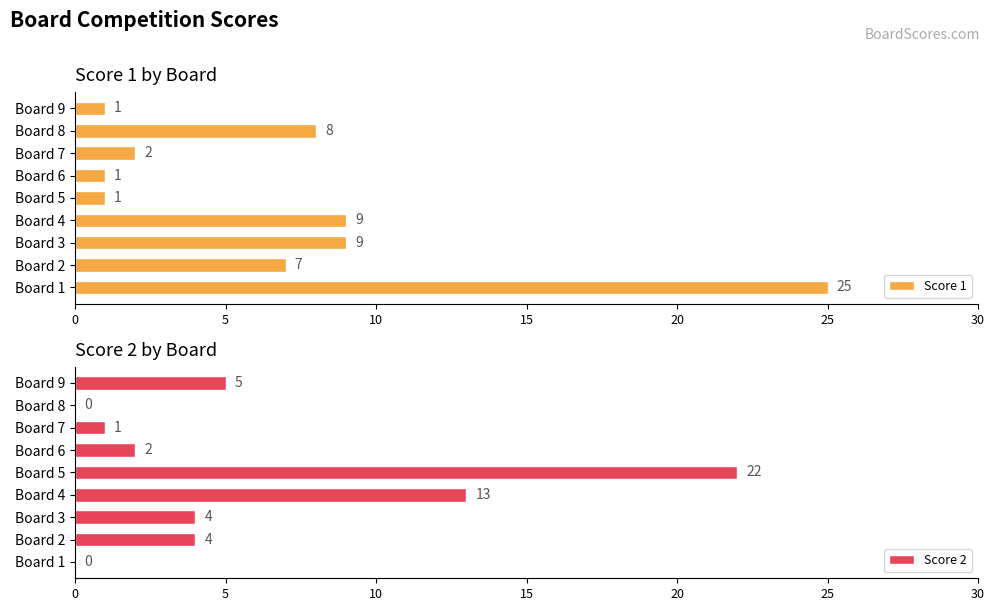

List the series in order of their overall mean, lowest first.

Score 2, Score 1